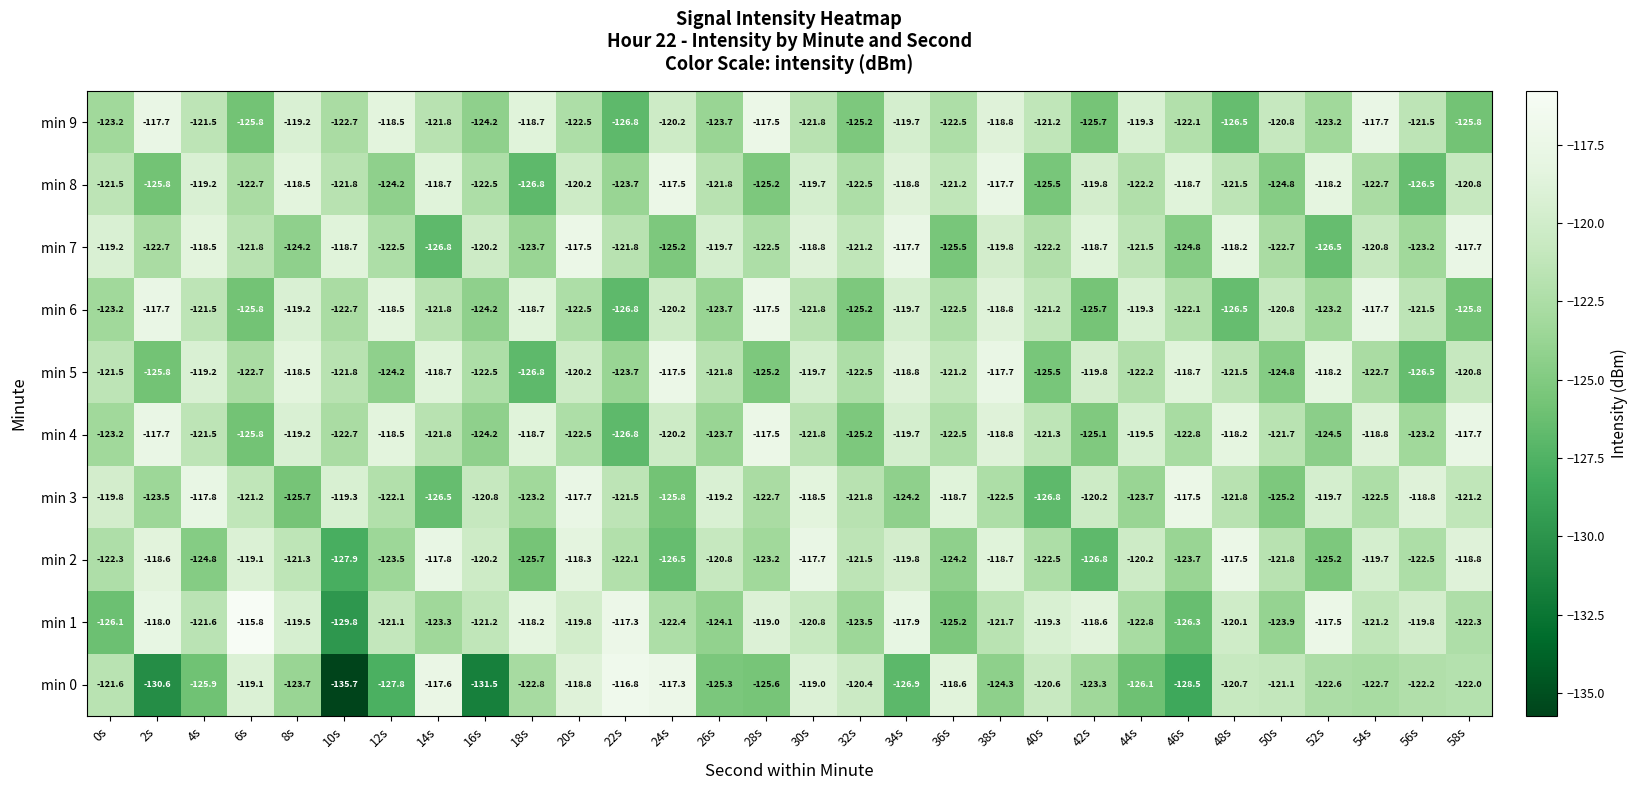

Which series has the largest total across all categories?

min 1